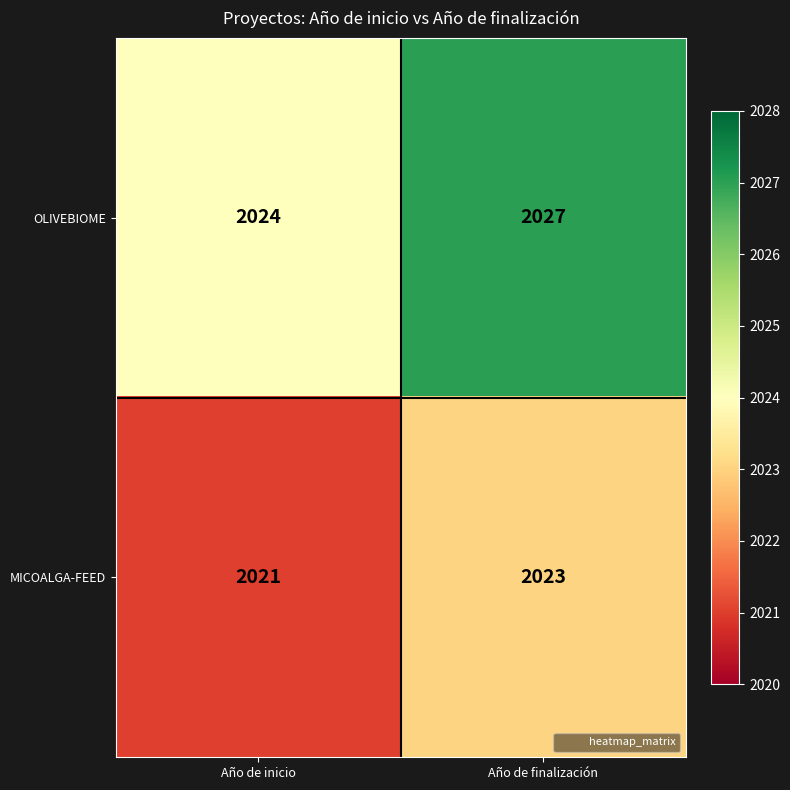

Which series changed the most between Año de inicio and Año de finalización?

OLIVEBIOME